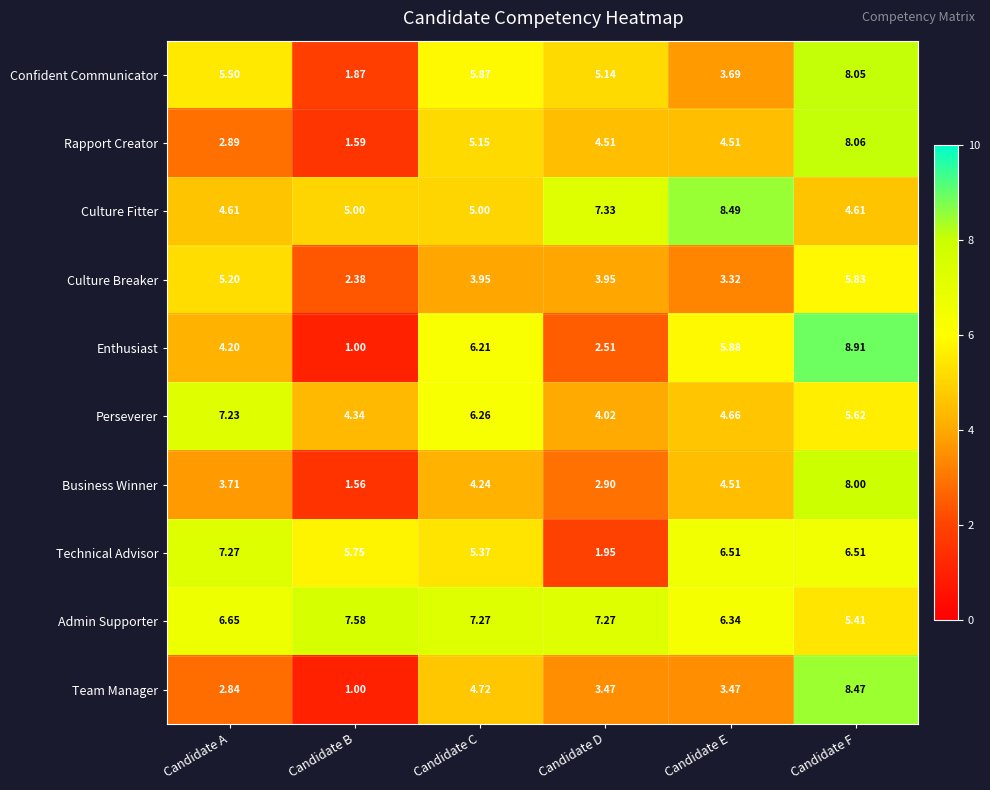

At which label is Admin Supporter closest to 6?

Candidate E